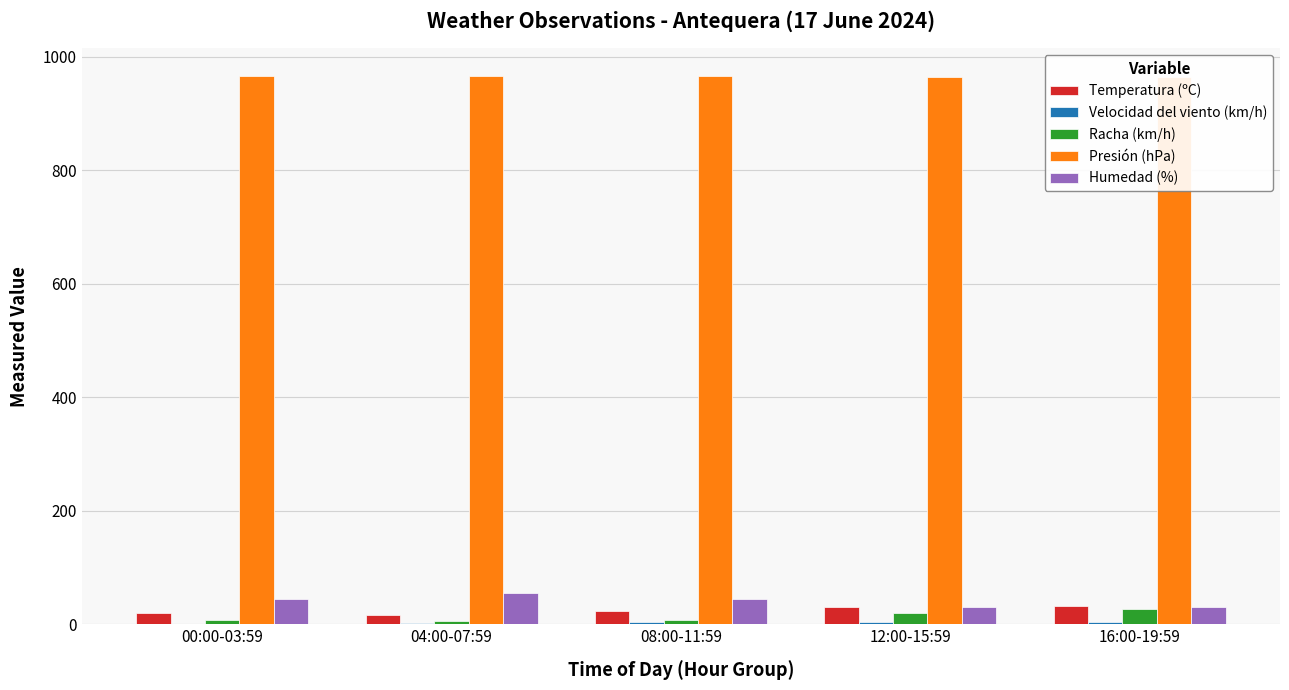

What is the difference between the maximum and minimum values in the Velocidad del viento (km/h) series?

4.6